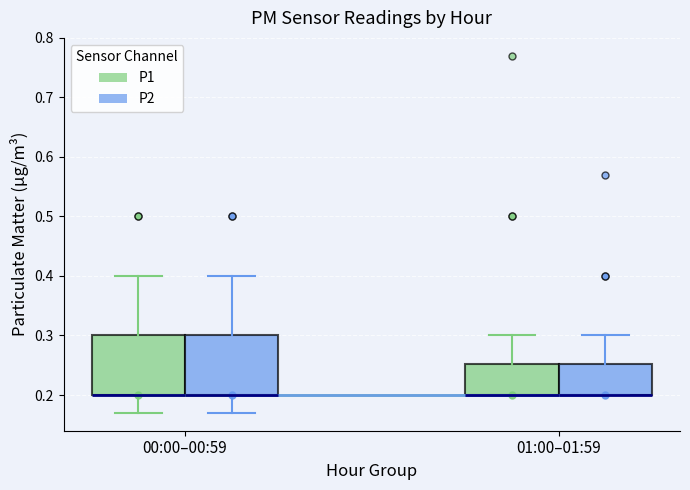

Reading left to right, read every box against the y-axis: the position of its median line, the range the box covers, and the ends of its whiskers. The values are not printed on the chart, so give them approximately, as read against the axis.

00:00–00:59 (P1): median 0.20 (drawn on the box's lower edge), box 0.20 to 0.30, whiskers 0.17 to 0.40
00:00–00:59 (P2): median 0.20 (drawn on the box's lower edge), box 0.20 to 0.30, whiskers 0.17 to 0.40
01:00–01:59 (P1): median 0.20 (drawn on the box's lower edge), box 0.20 to 0.25, whiskers 0.20 to 0.30
01:00–01:59 (P2): median 0.20 (drawn on the box's lower edge), box 0.20 to 0.25, whiskers 0.20 to 0.30